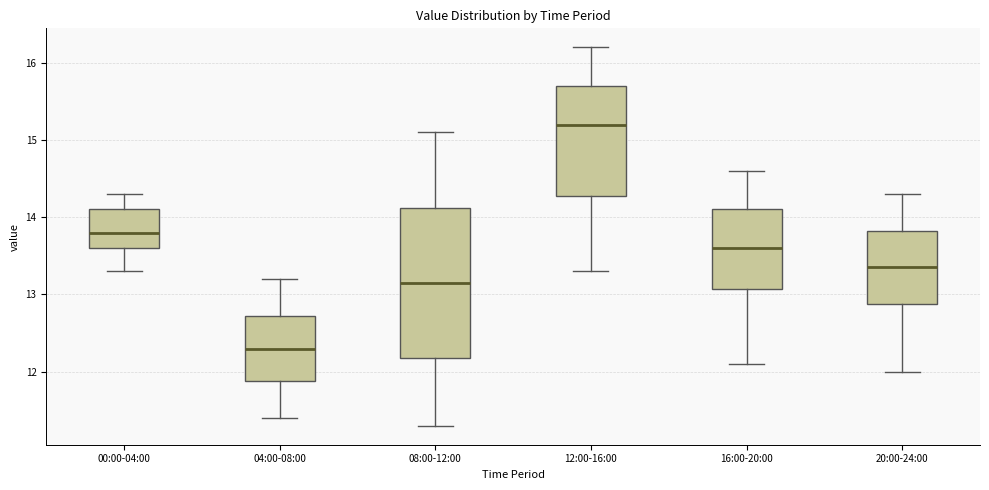

Reading left to right, transcribe this box plot: for each box, give where its median line is, the range the box spans, and where its two whiskers end, as read against the y-axis. The values are not printed on the chart, so give them approximately, as read against the axis.

00:00-04:00: median 13.8, box 13.6 to 14.1, whiskers 13.3 to 14.3
04:00-08:00: median 12.3, box 11.9 to 12.7, whiskers 11.4 to 13.2
08:00-12:00: median 13.2, box 12.2 to 14.1, whiskers 11.3 to 15.1
12:00-16:00: median 15.2, box 14.3 to 15.7, whiskers 13.3 to 16.2
16:00-20:00: median 13.6, box 13.1 to 14.1, whiskers 12.1 to 14.6
20:00-24:00: median 13.4, box 12.9 to 13.8, whiskers 12.0 to 14.3